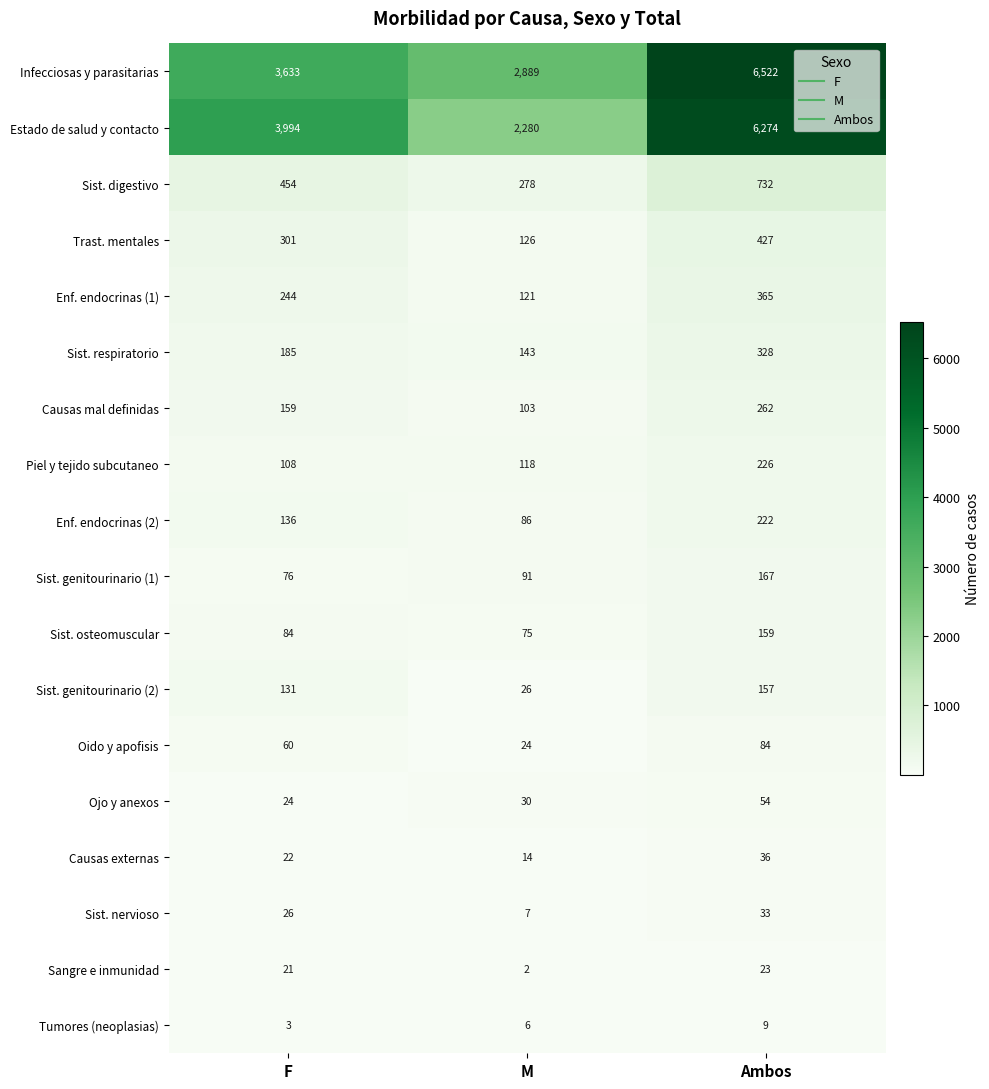

The value of Oido y apofisis at M is 24. True or false?

True